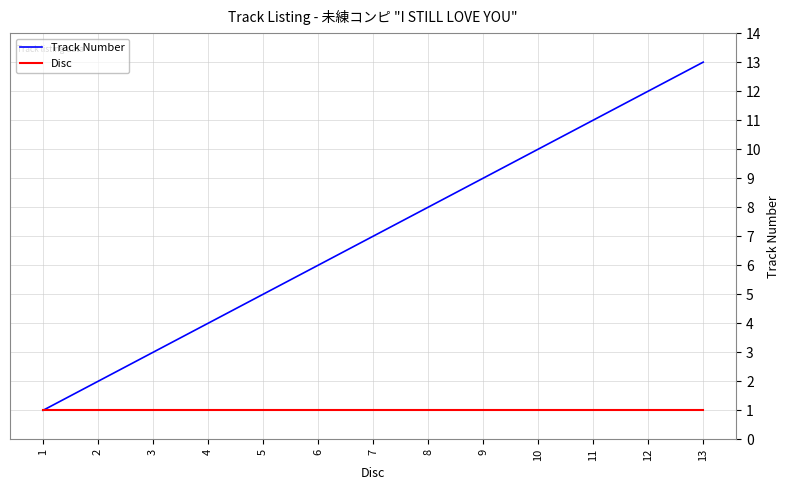

Reading left to right, transcribe all the data shown in this chart.

Track Number: 1=1	2=2	3=3	4=4	5=5	6=6	7=7	8=8	9=9	10=10	11=11	12=12	13=13
Disc: 1=1	2=1	3=1	4=1	5=1	6=1	7=1	8=1	9=1	10=1	11=1	12=1	13=1